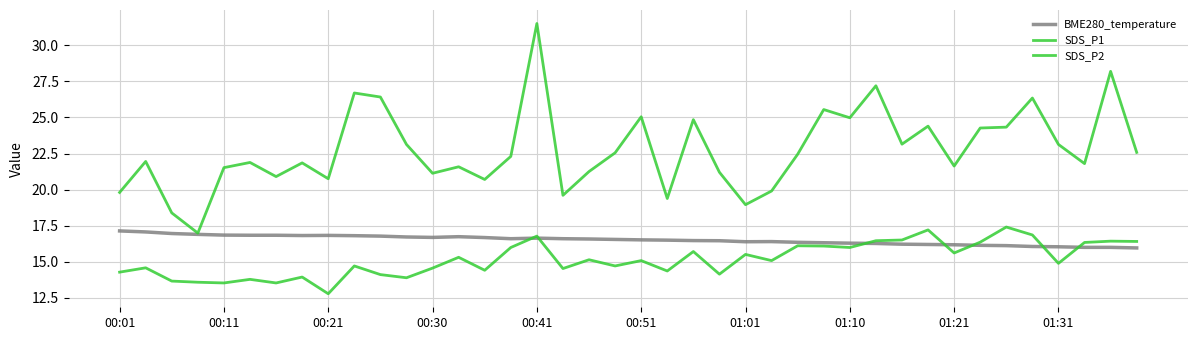

List the series in order of their overall mean, highest first.

SDS_P1, BME280_temperature, SDS_P2